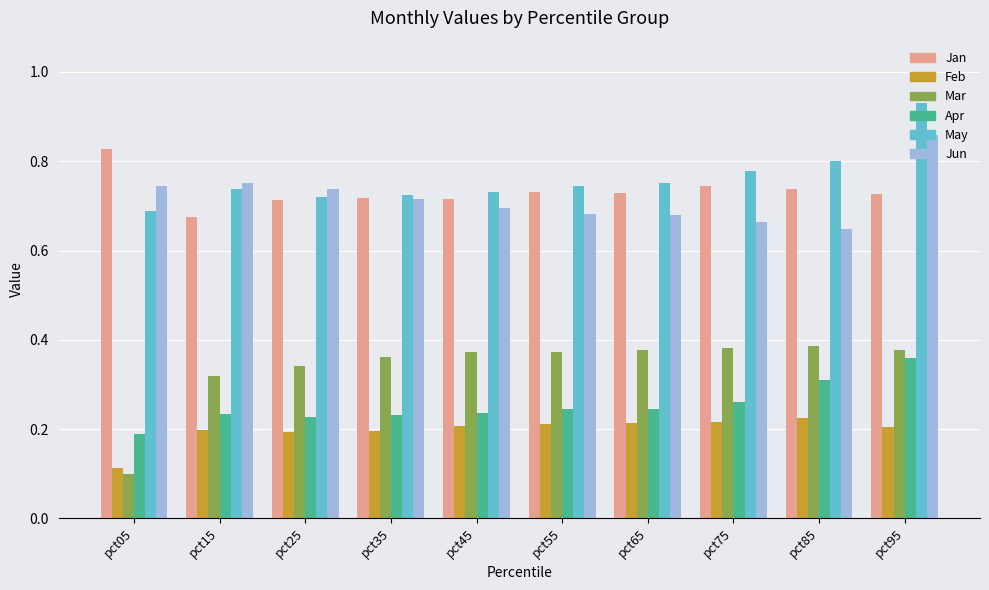

At which category is the sum across all series the highest?

pct95